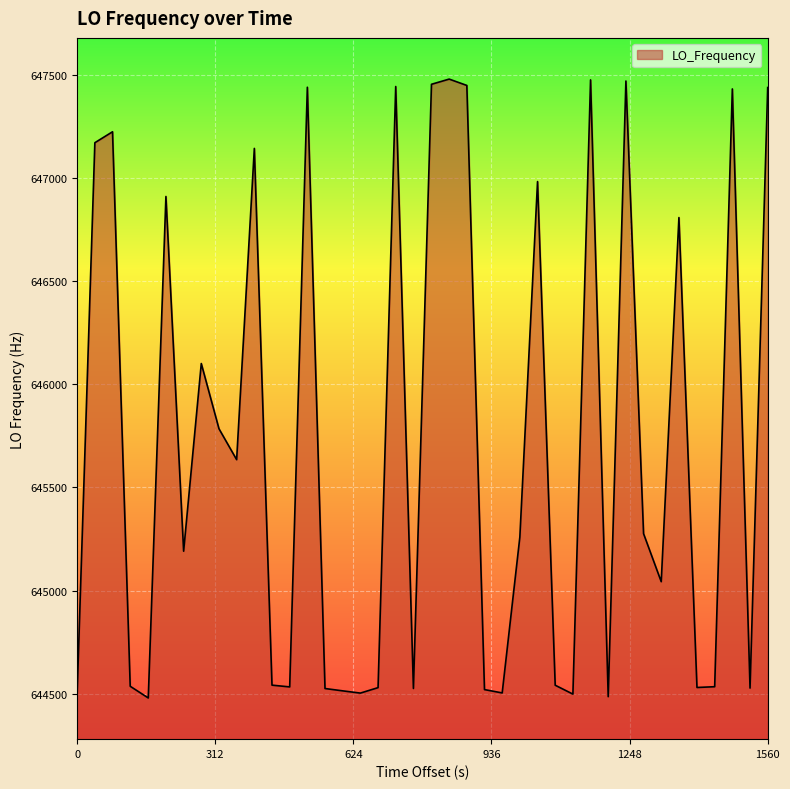

How many lines are shown in the chart?

1